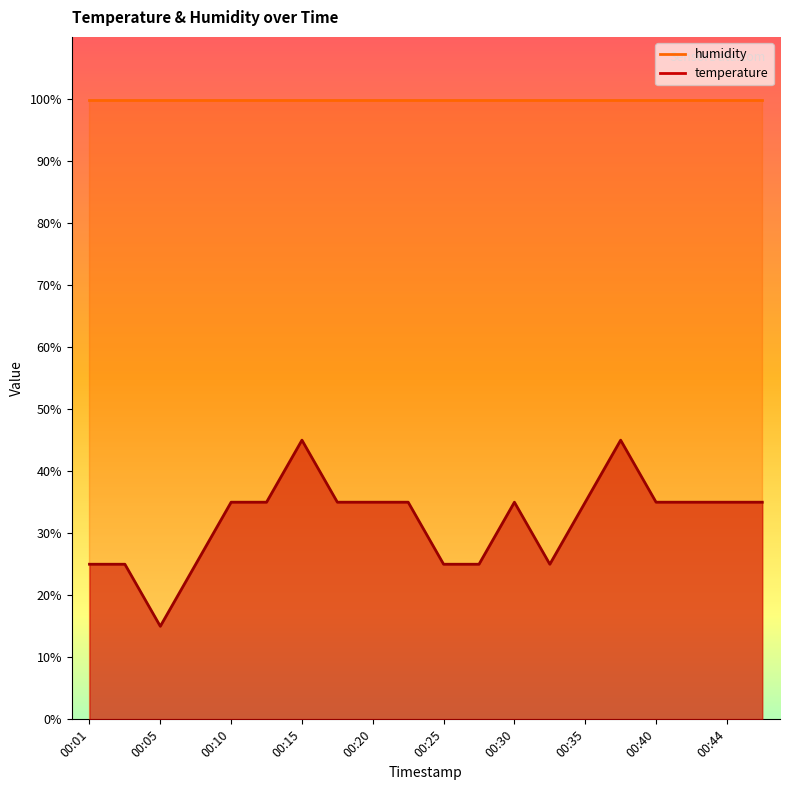

True or false: there are more than 1 points higher than both neighbors.

True